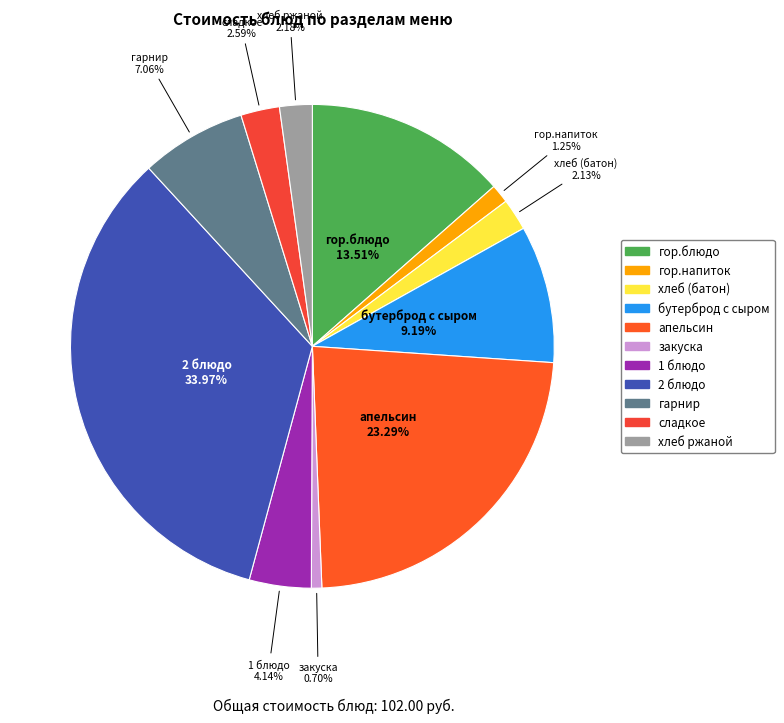

Which category has the smallest portion of the pie?

закуска